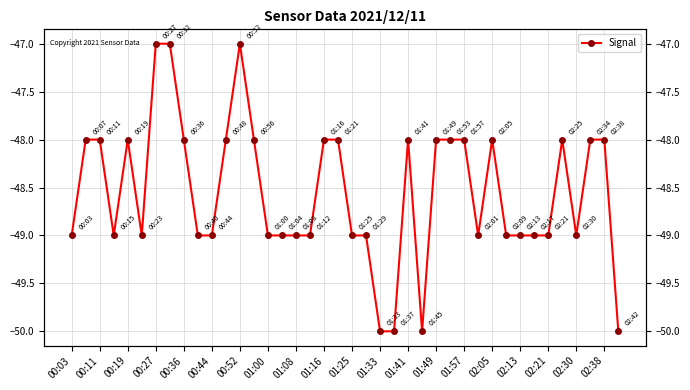

What is the sum of all values?

-1942